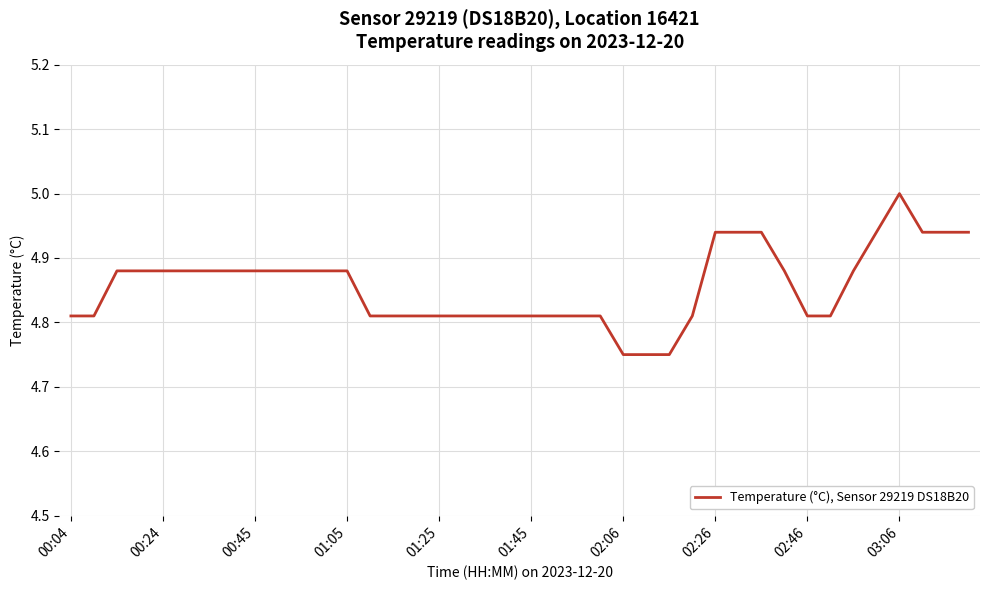

What is the difference between the second highest and minimum values?

0.2